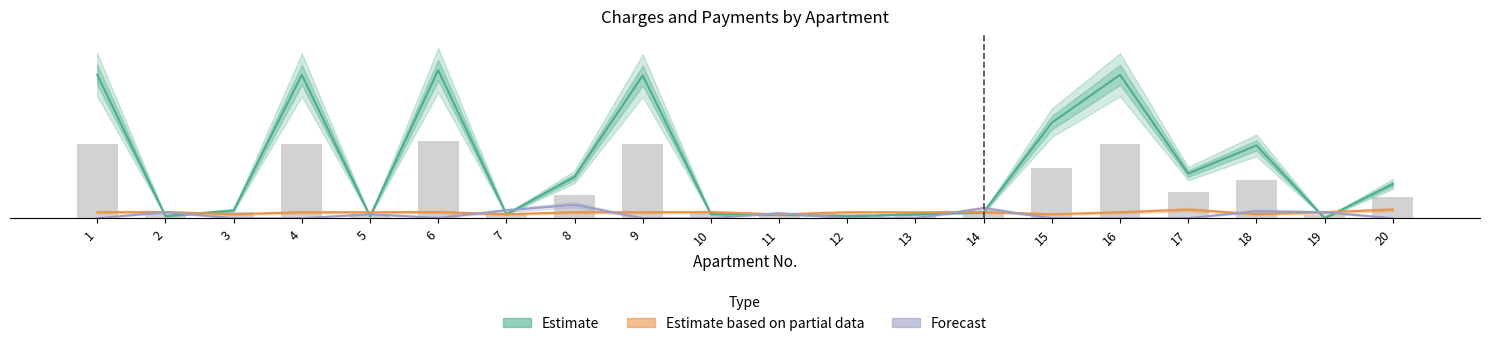

Reading left to right, what are all the values shown in this chart?

Estimate: 1=2.9	2=0.0	3=0.2	4=2.9	5=0.0	6=3.0	7=0.1	8=0.8	9=2.9	10=0.1	11=0.1	12=0.0	13=0.1	14=0.1	15=1.9	16=2.9	17=0.9	18=1.5	19=0.0	20=0.7
Estimate based on partial data: 1=0.1	2=0.1	3=0.1	4=0.1	5=0.1	6=0.1	7=0.1	8=0.1	9=0.1	10=0.1	11=0.1	12=0.1	13=0.1	14=0.1	15=0.1	16=0.1	17=0.2	18=0.1	19=0.1	20=0.2
Forecast: 1=0.0	2=0.1	3=0.0	4=0.0	5=0.1	6=0.0	7=0.2	8=0.3	9=0.0	10=0.0	11=0.1	12=0.0	13=0.0	14=0.2	15=0.0	16=0.0	17=0.0	18=0.1	19=0.1	20=0.0